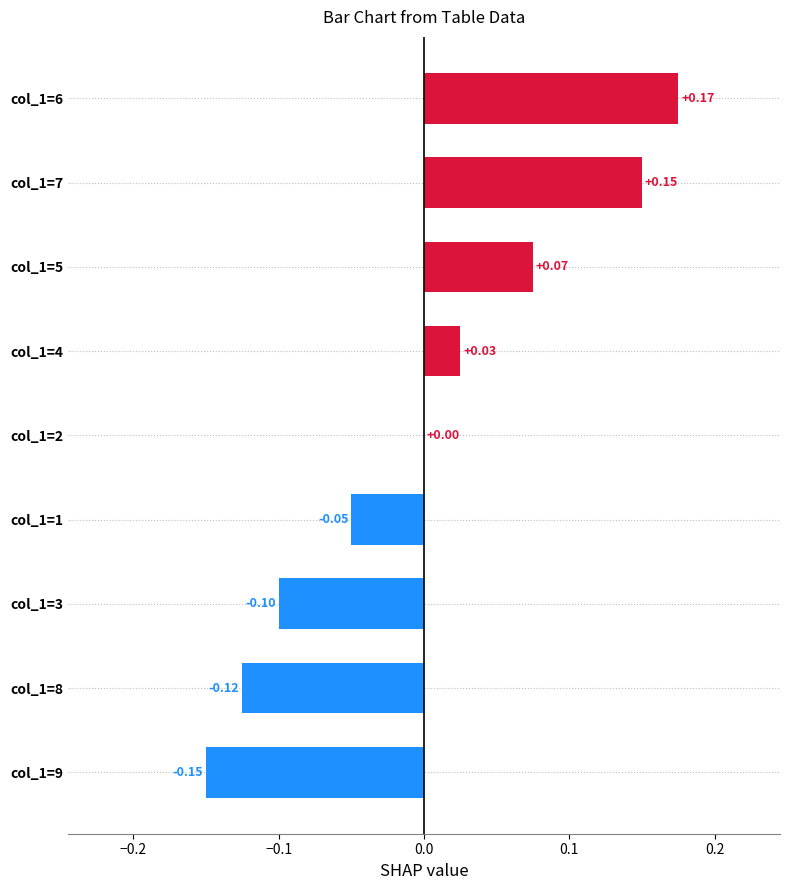

Count the number of categories in the chart.

9